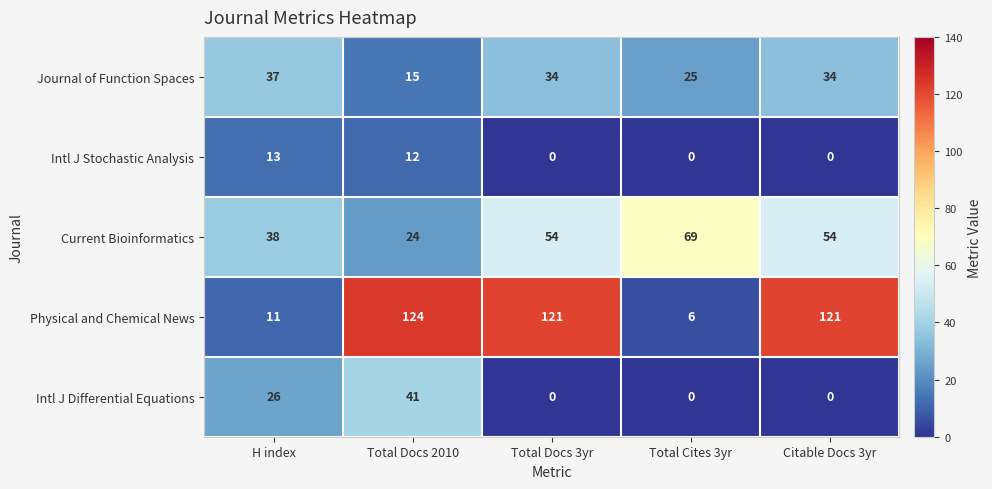

Which series has the widest spread of values?

Physical and Chemical News